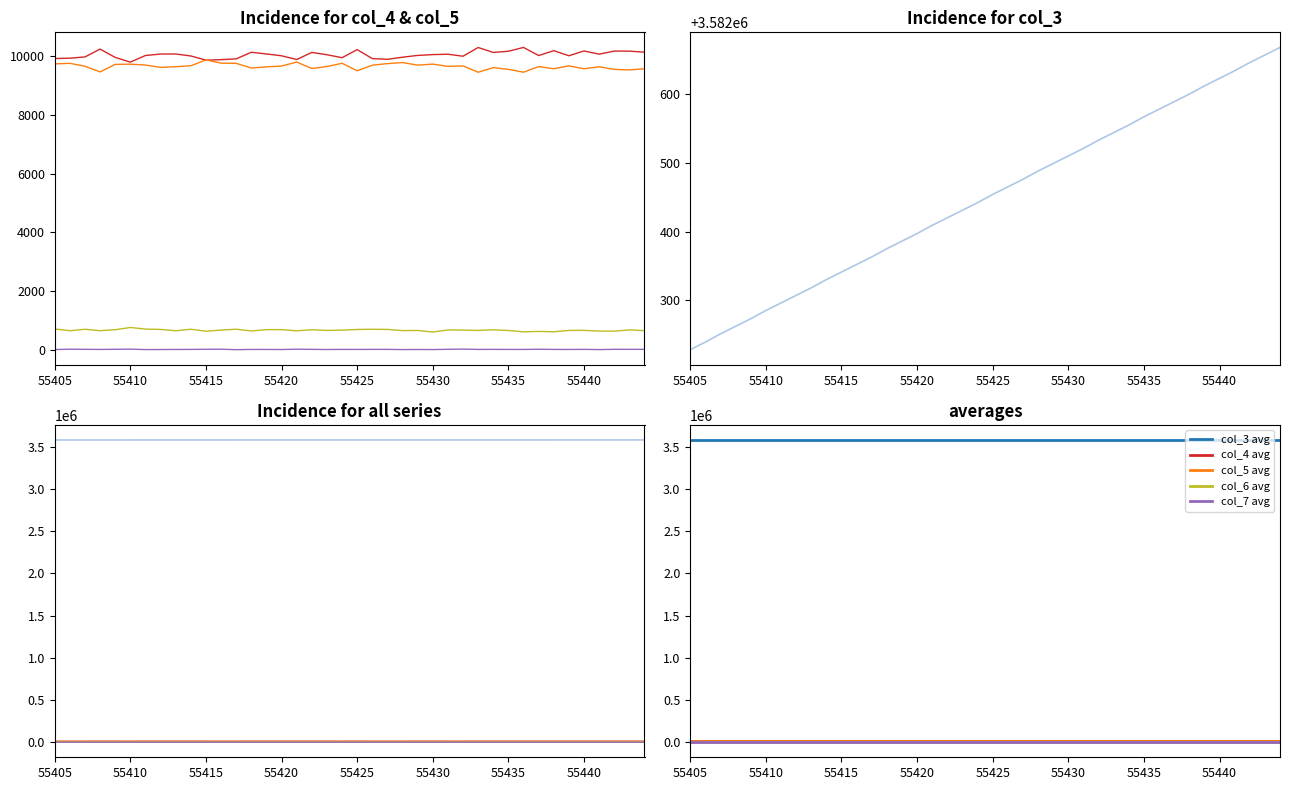

Is it true that col_6 equals 385 at 55408?

False